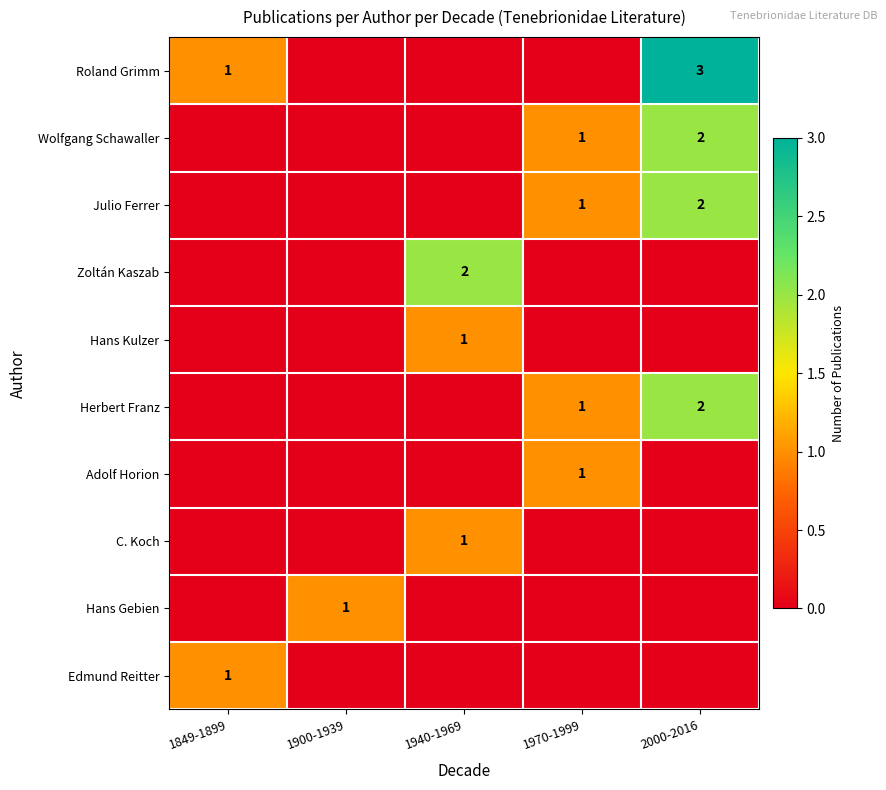

The value of Julio Ferrer at 2000-2016 is 2. True or false?

True